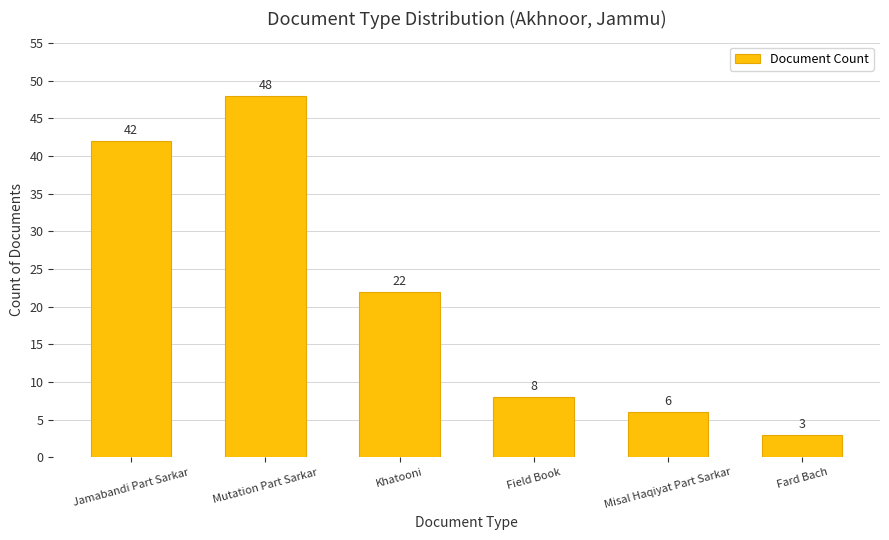

Between Misal Haqiyat Part Sarkar and Khatooni, which is larger?

Khatooni